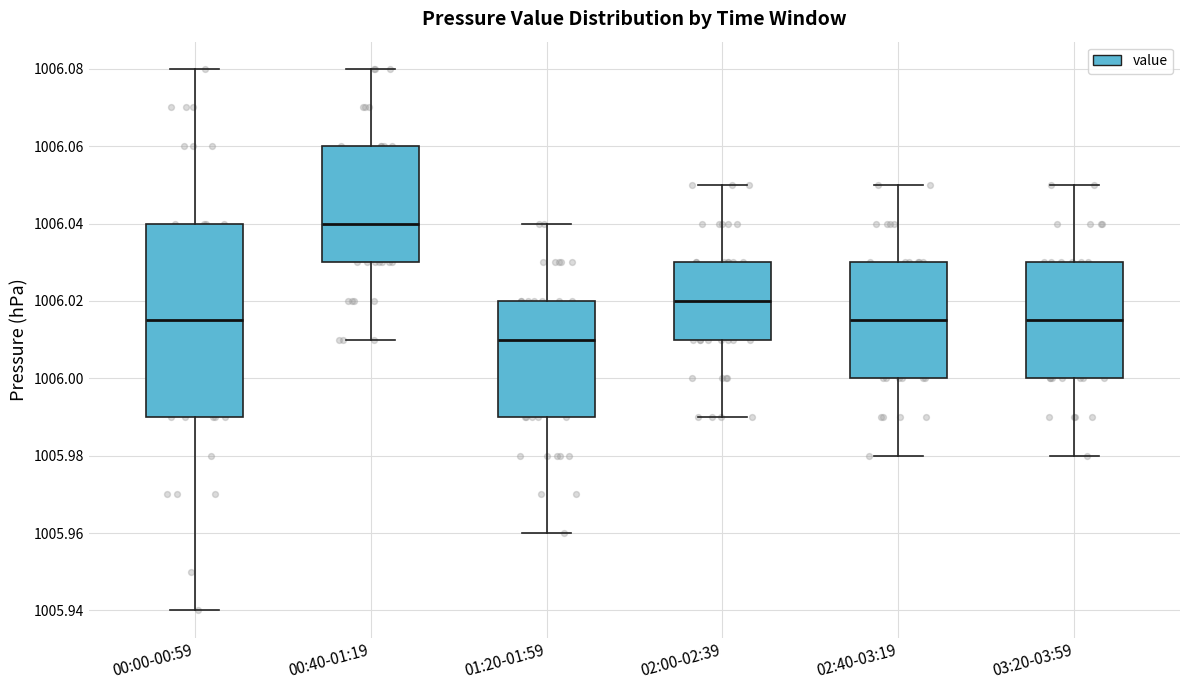

Reading left to right, transcribe this box plot: for each box, give where its median line is, the range the box spans, and where its two whiskers end, as read against the y-axis. The values are not printed on the chart, so give them approximately, as read against the axis.

00:00-00:59: median 1006.016, box 1005.990 to 1006.040, whiskers 1005.940 to 1006.080
00:40-01:19: median 1006.040, box 1006.030 to 1006.060, whiskers 1006.010 to 1006.080
01:20-01:59: median 1006.010, box 1005.990 to 1006.020, whiskers 1005.960 to 1006.040
02:00-02:39: median 1006.020, box 1006.010 to 1006.030, whiskers 1005.990 to 1006.050
02:40-03:19: median 1006.016, box 1006.000 to 1006.030, whiskers 1005.980 to 1006.050
03:20-03:59: median 1006.016, box 1006.000 to 1006.030, whiskers 1005.980 to 1006.050